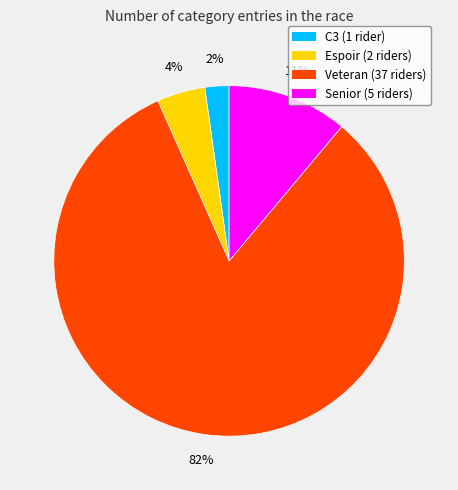

Do Veteran (37 riders) and C3 (1 rider) together represent more than half of the pie?

Yes